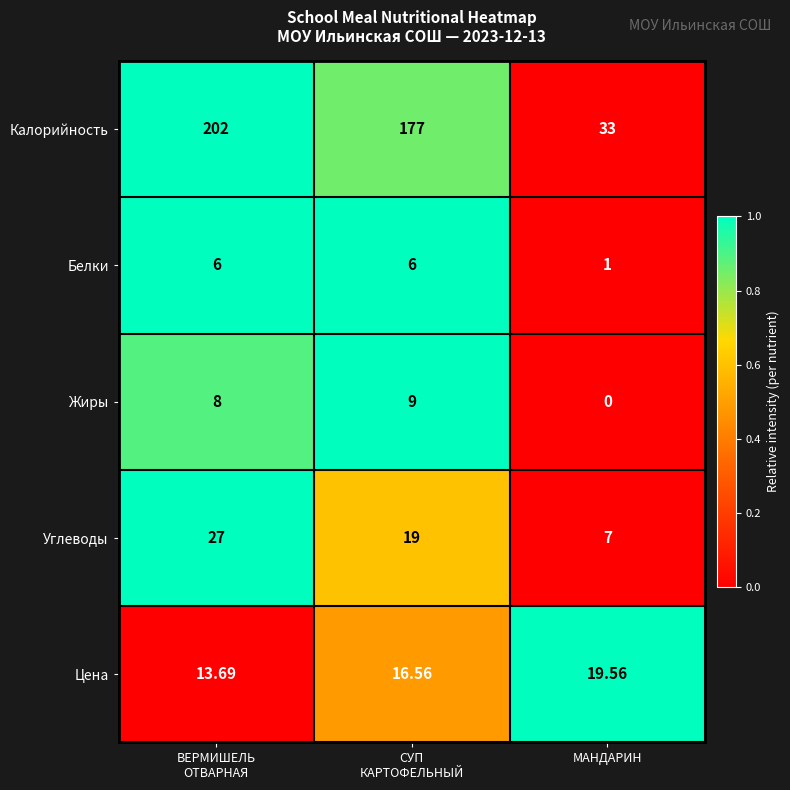

Which series changed the most between ВЕРМИШЕЛЬ
ОТВАРНАЯ and МАНДАРИН?

Калорийность